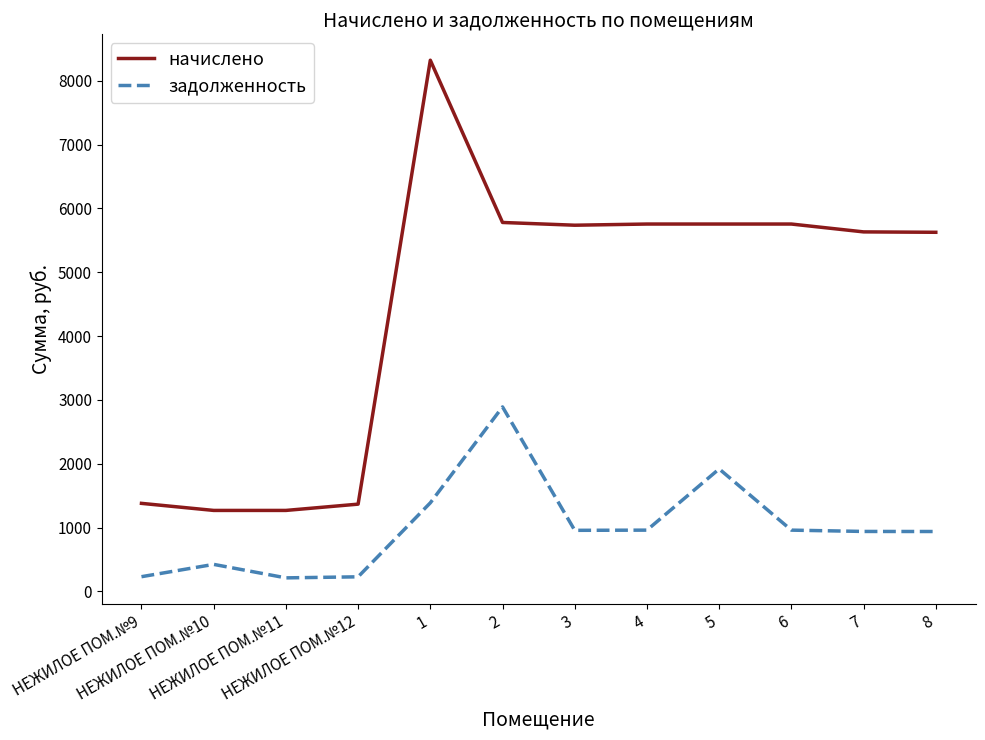

What is the total value across all series at 3?

6693.6